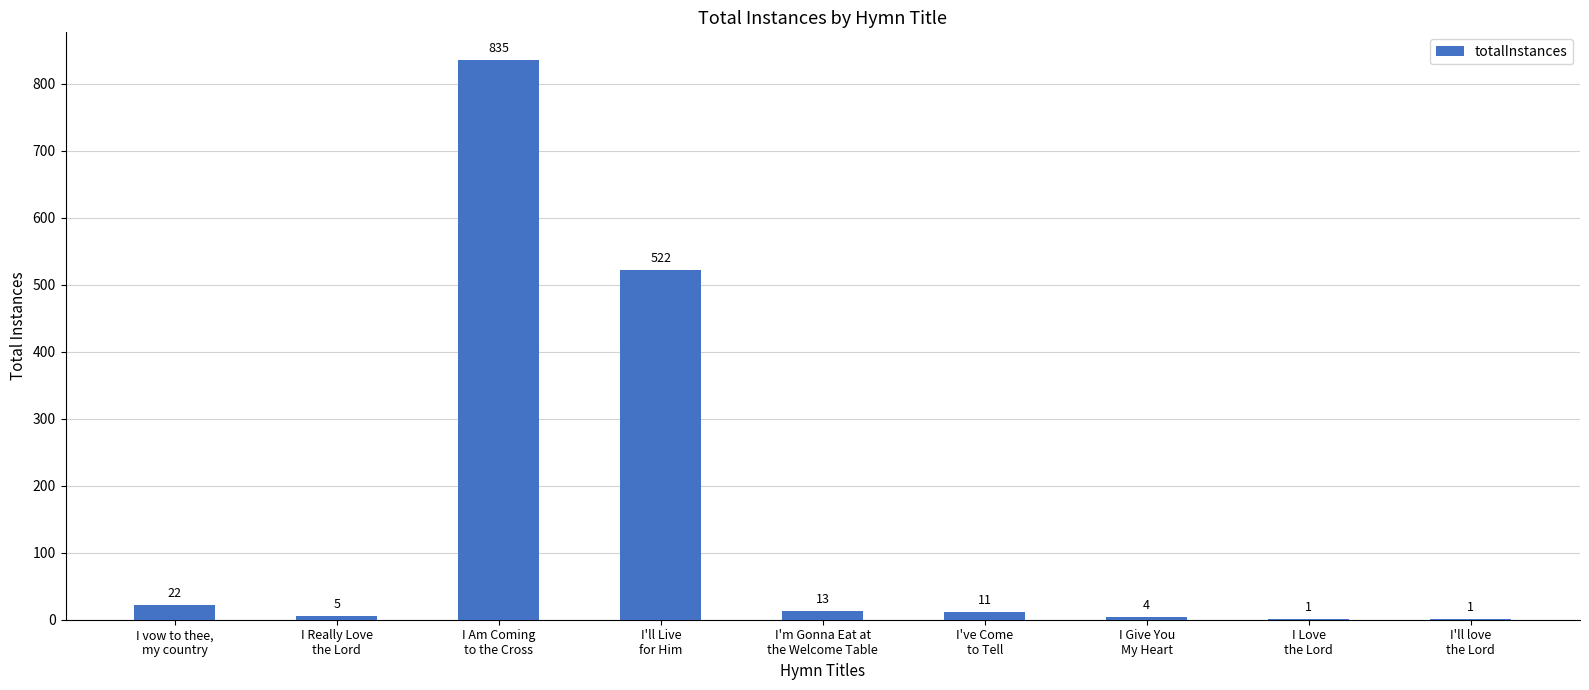

What is the greatest value displayed?

835